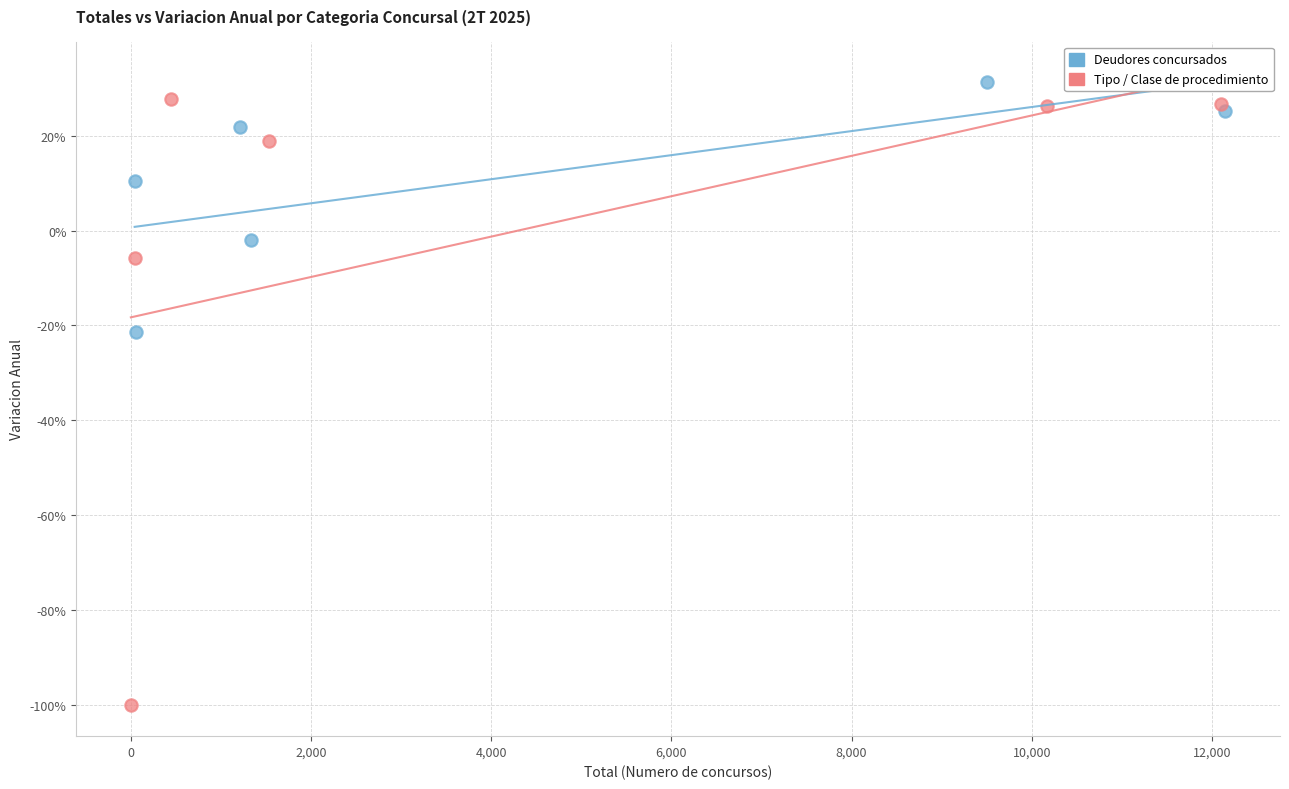

Which series contains the lowest Y value?

Tipo / Clase de procedimiento